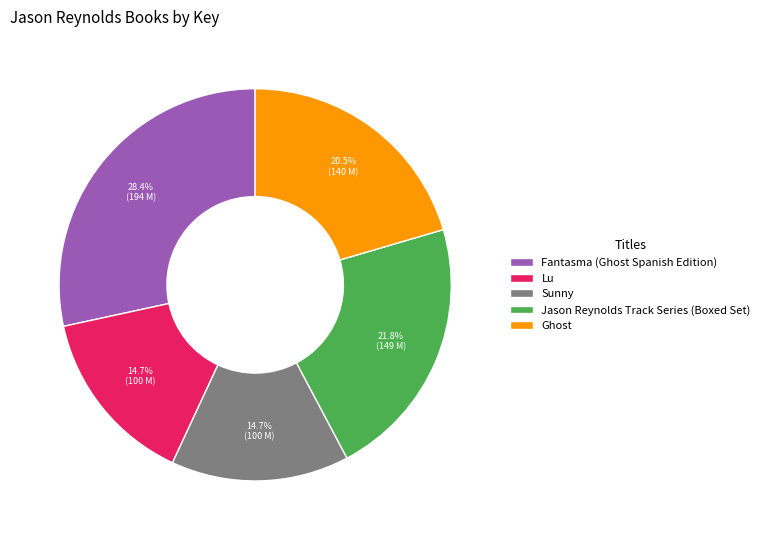

Which has a higher value, Fantasma (Ghost Spanish Edition) or Ghost?

Fantasma (Ghost Spanish Edition)